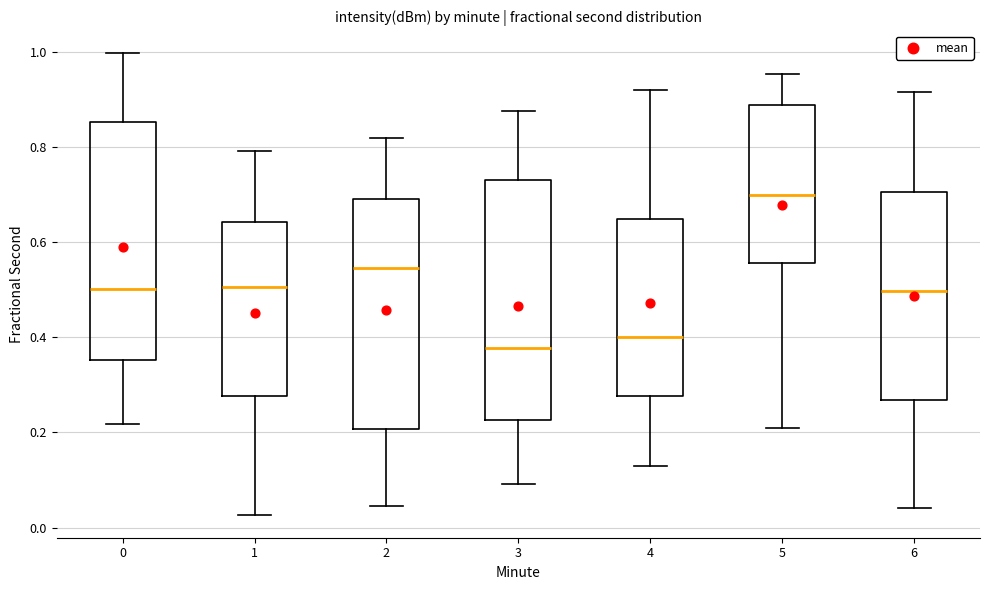

Which box has the lowest median line?

3